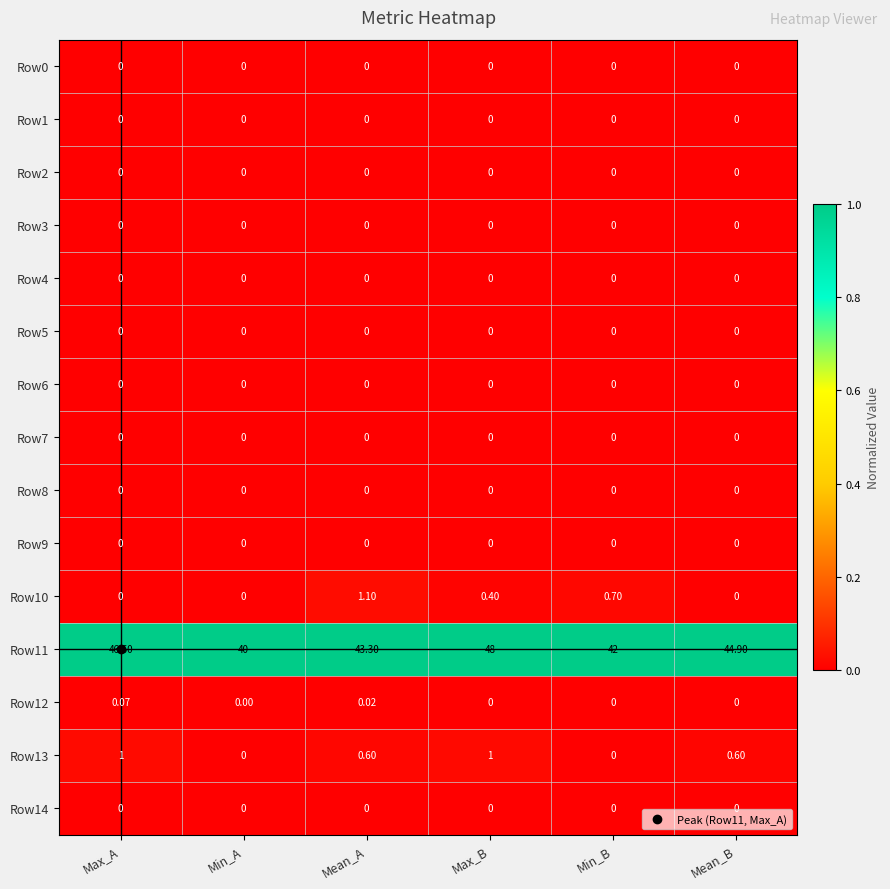

Which category has the highest value across all series?

Max_B